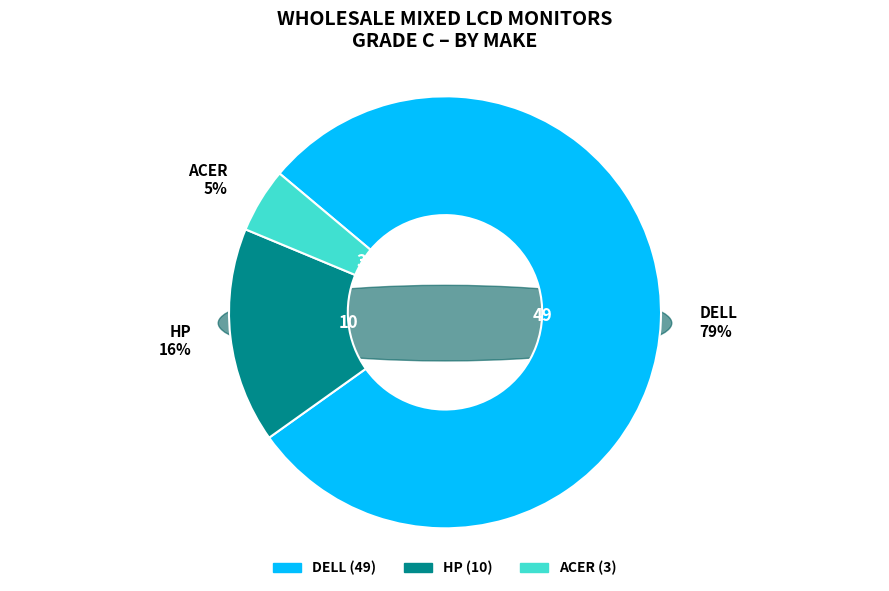

Do DELL and ACER together represent more than half of the pie?

Yes